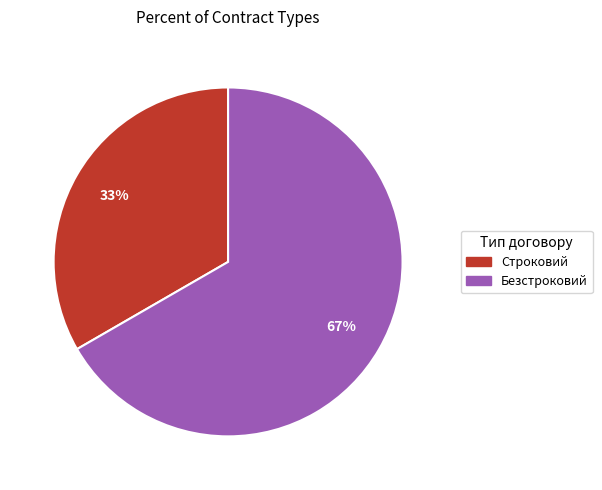

Does any single category account for the majority?

Yes